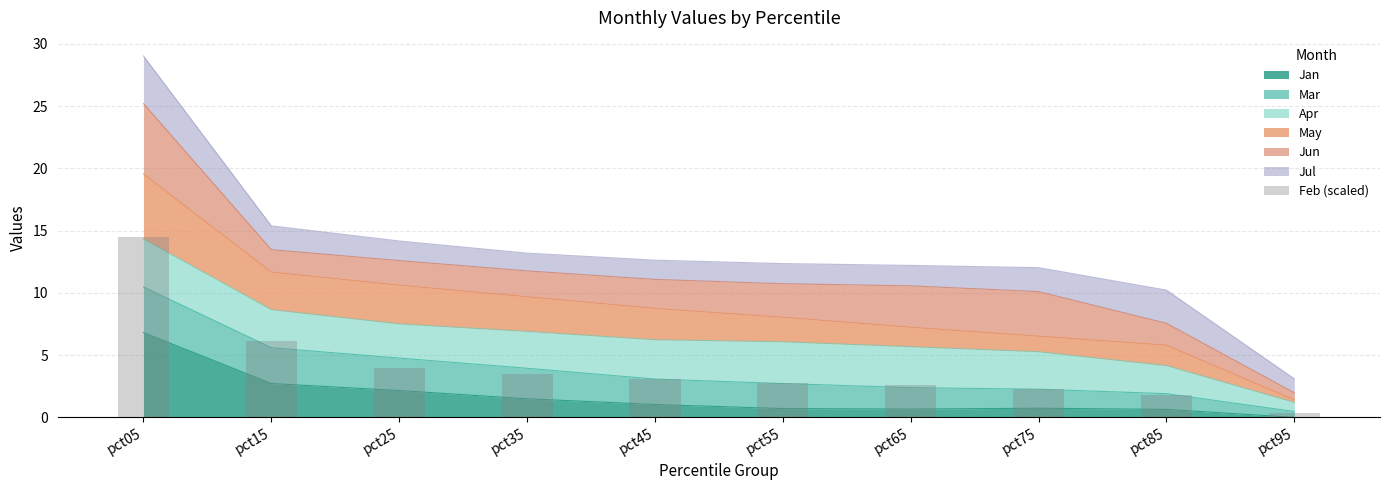

List the labels in order of value, smallest first.

pct95, pct85, pct75, pct65, pct55, pct45, pct35, pct25, pct15, pct05